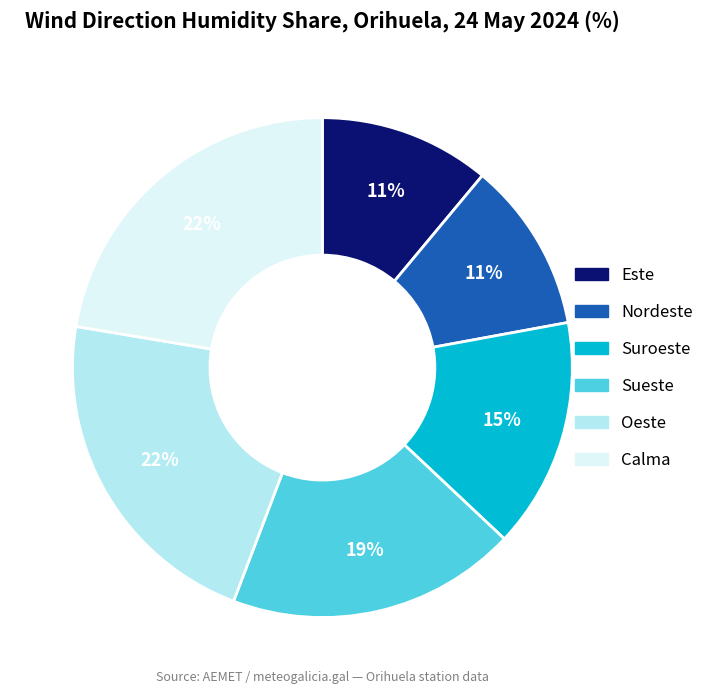

Is the sum of Nordeste and Oeste greater than half?

No